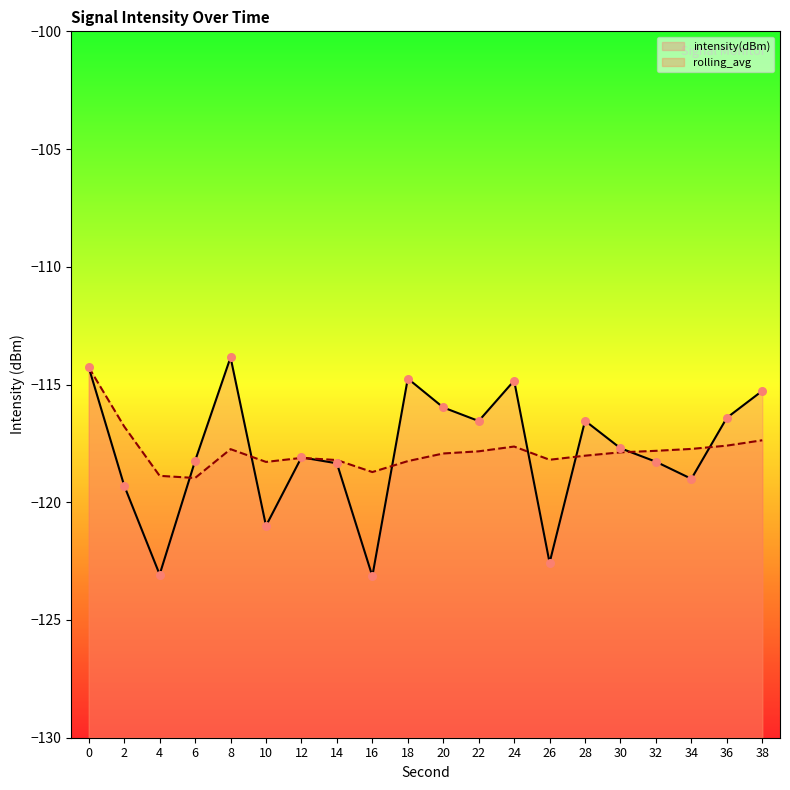

What are all the series names shown in the legend?

intensity(dBm), rolling_avg